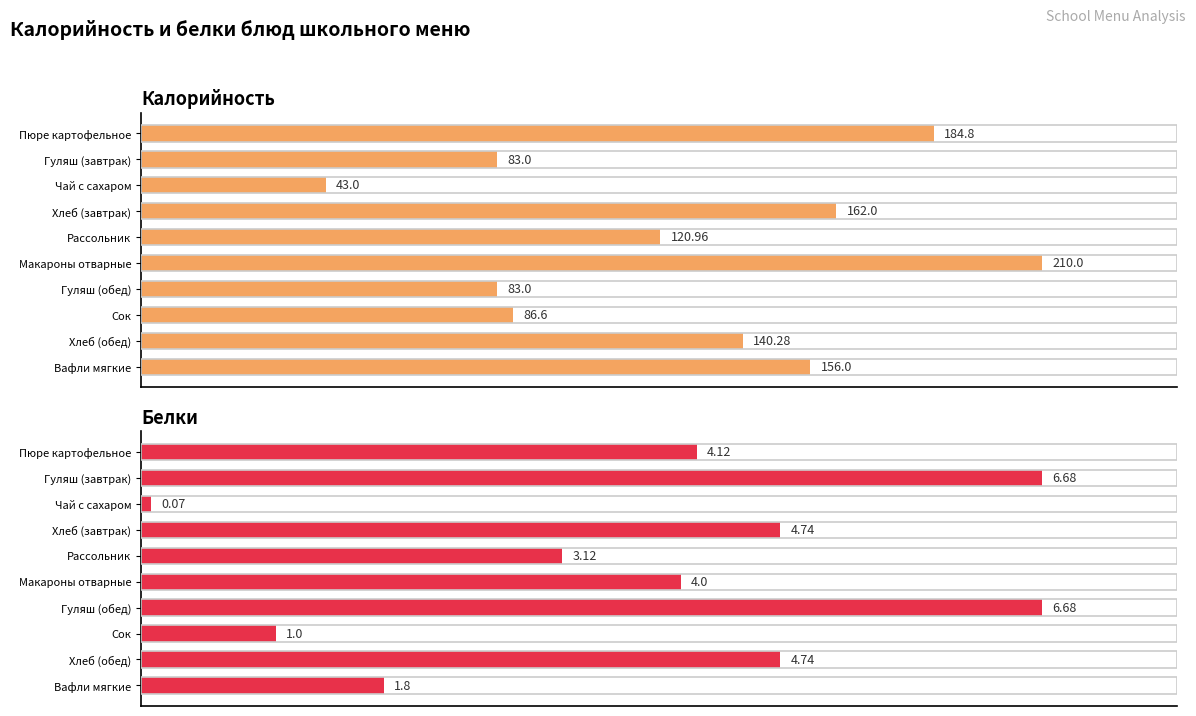

Rank the series at Чай с сахаром from lowest to highest value.

Белки, Калорийность